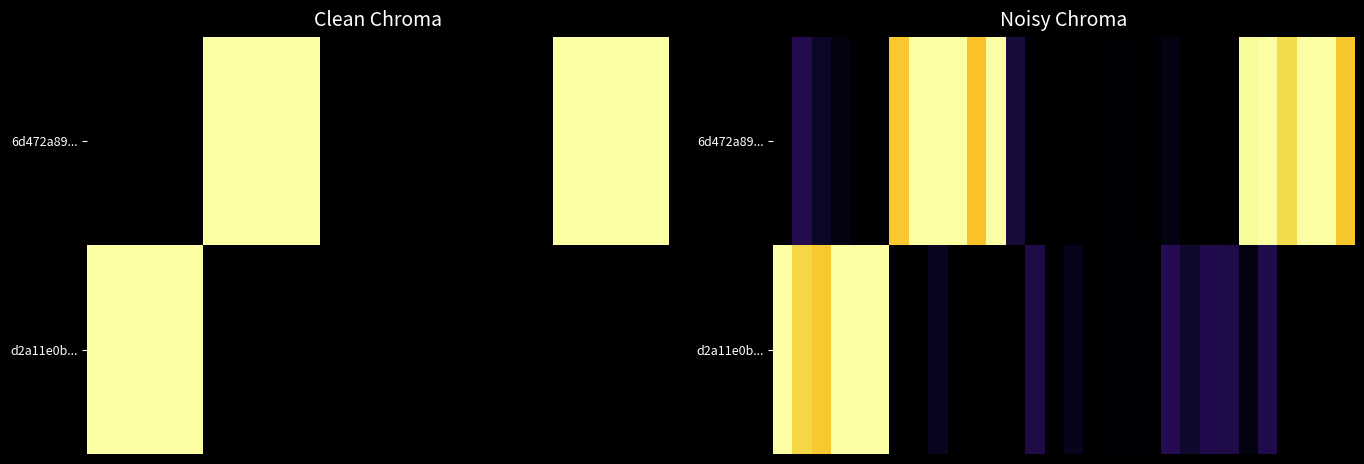

Which has a higher value, 27 or 25?

27